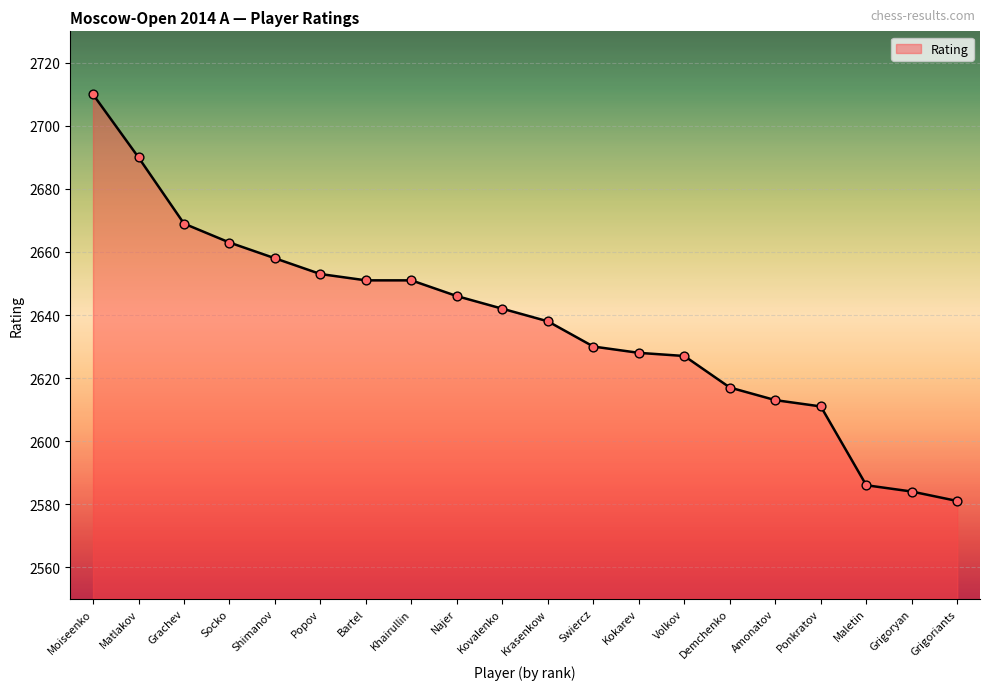

Between Amonatov and Matlakov, which is larger?

Matlakov